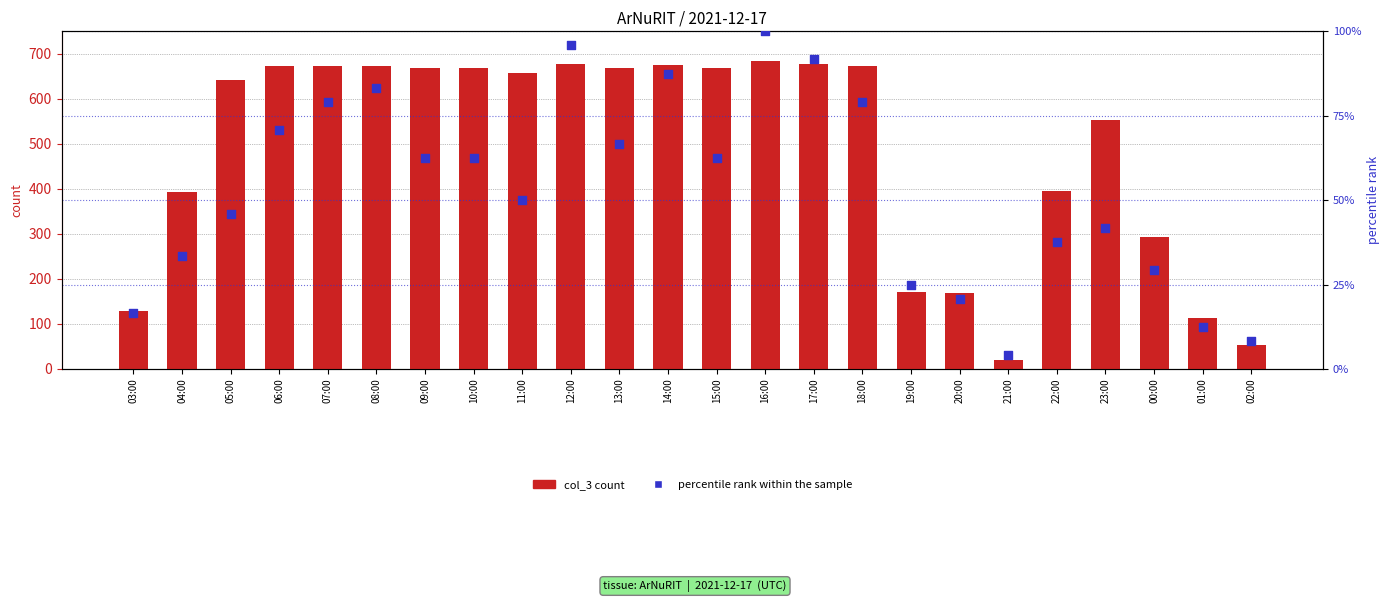

At how many categories does at least one series exceed 454?

15